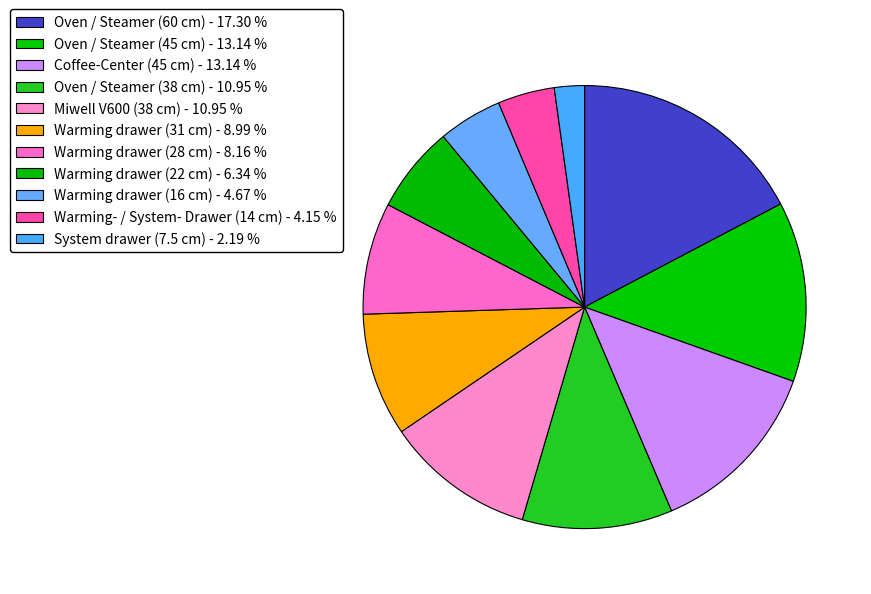

The Coffee-Center (45 cm) slice represents 13% of the pie. True or false?

True